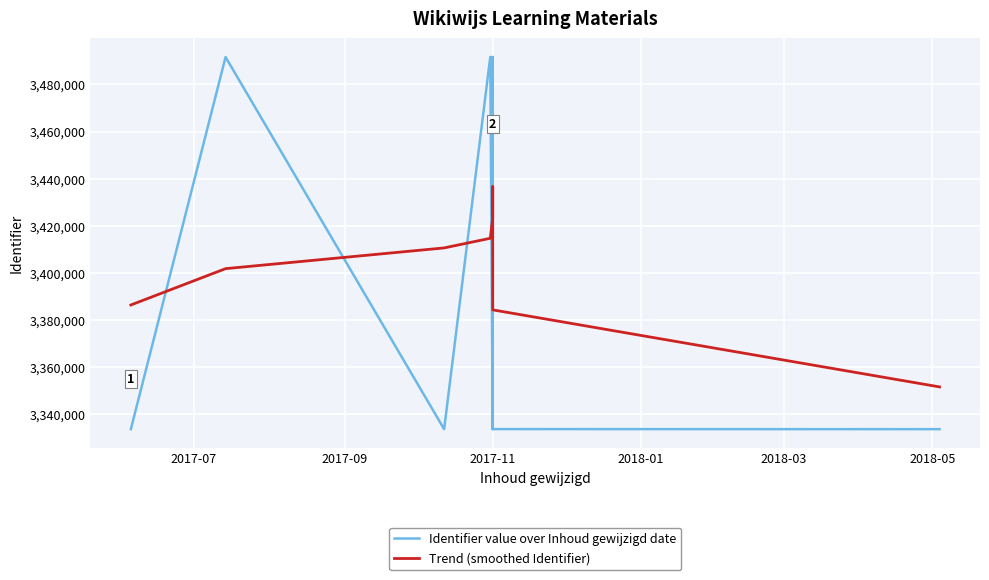

How many intersections are there between Identifier value over Inhoud gewijzigd date and Trend (smoothed Identifier)?

6